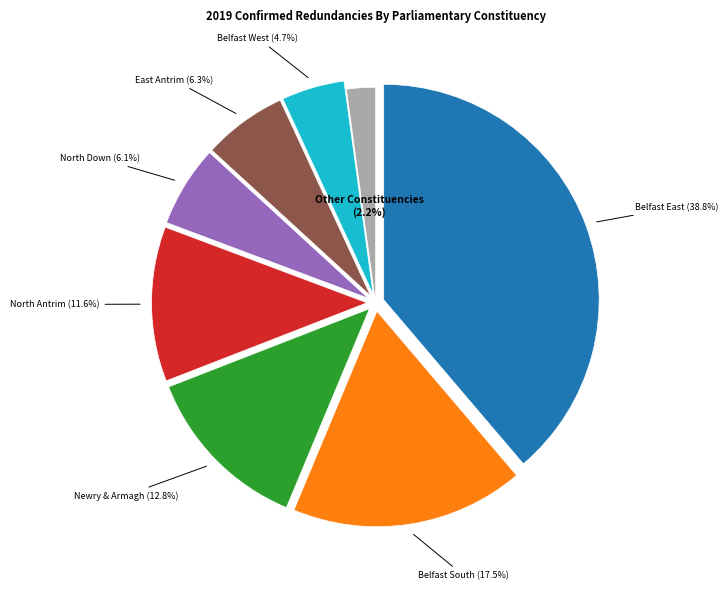

To the nearest percent, what percentage of the pie is North Antrim?

12%